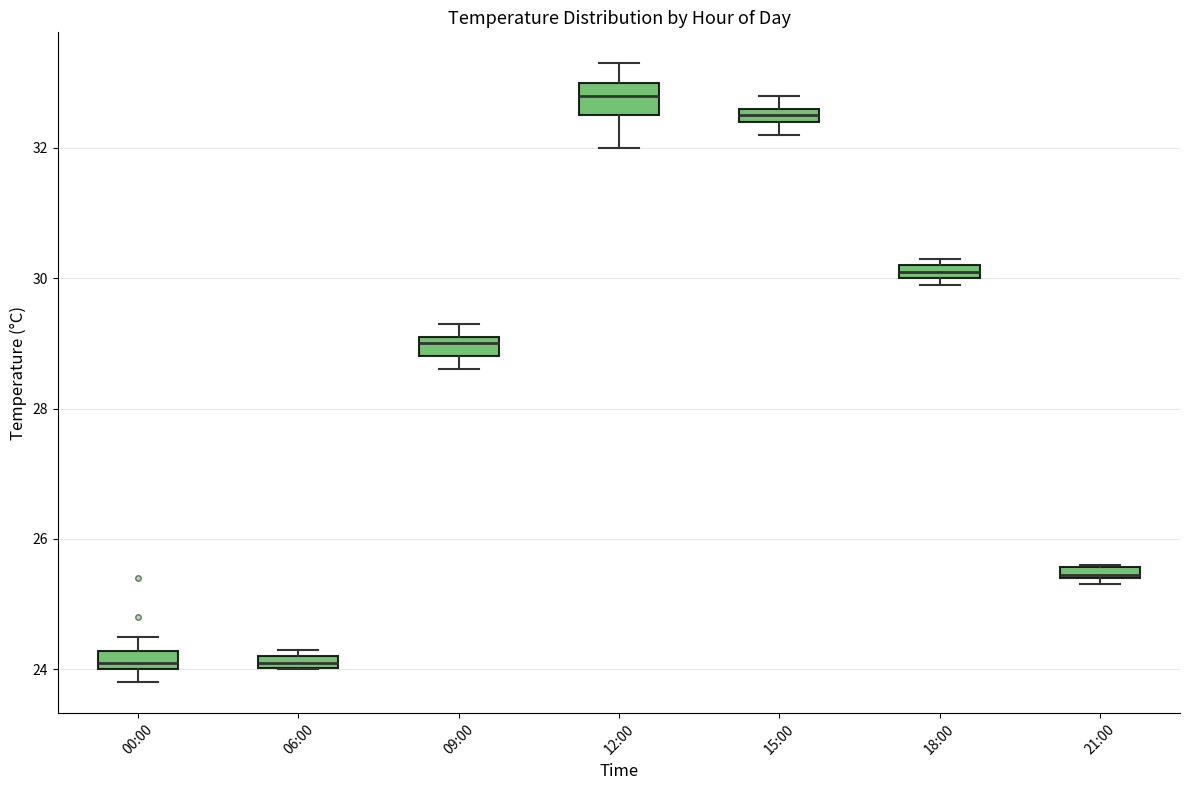

Where is the lower edge of the box for 12:00 on the y-axis? The values are not printed on the chart, so give them approximately, as read against the axis.

32.6